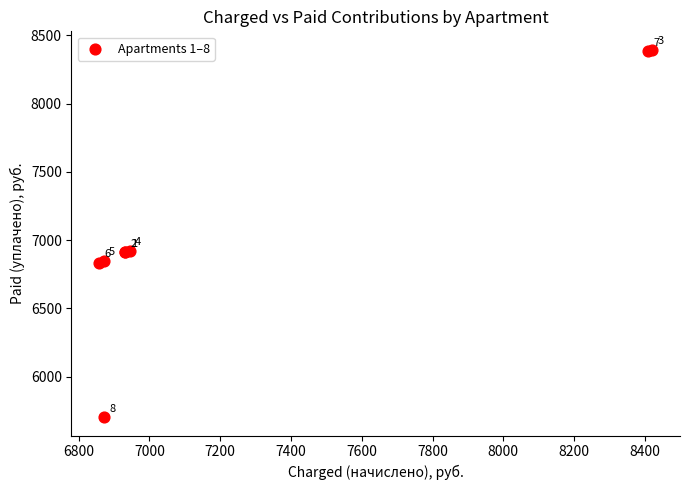

What Y value in the scatter plot is closest to 7049?

6921.9